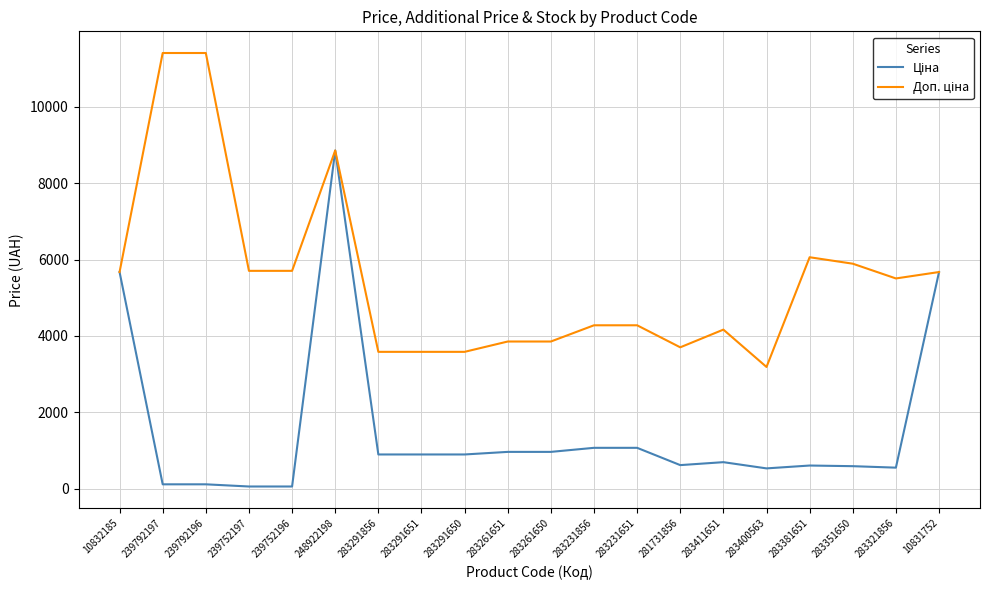

What is the greatest value displayed?

11410.0